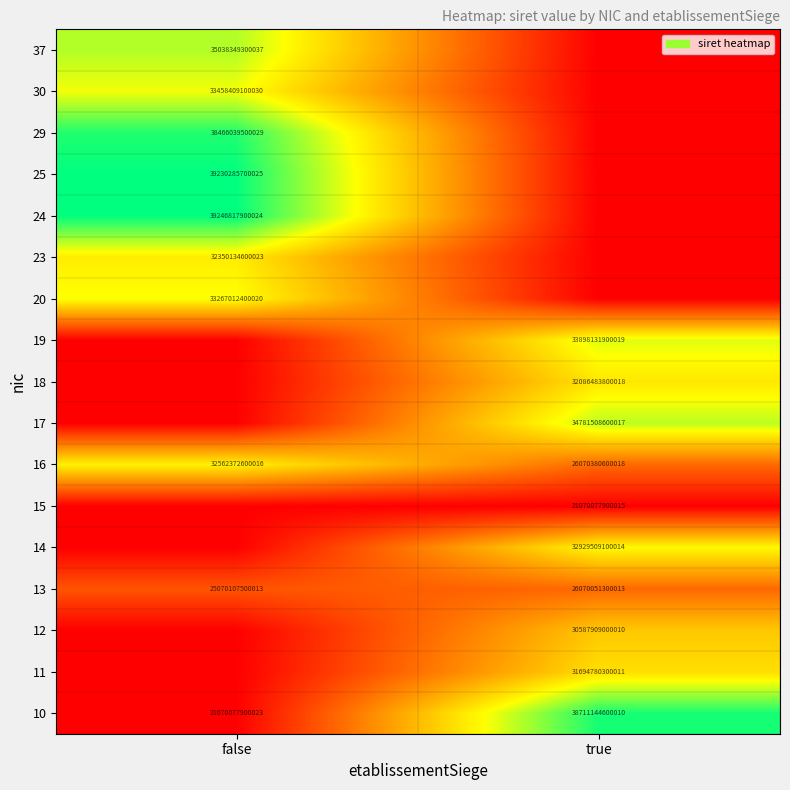

Is it true that 13 equals 40309042035932 at true?

False